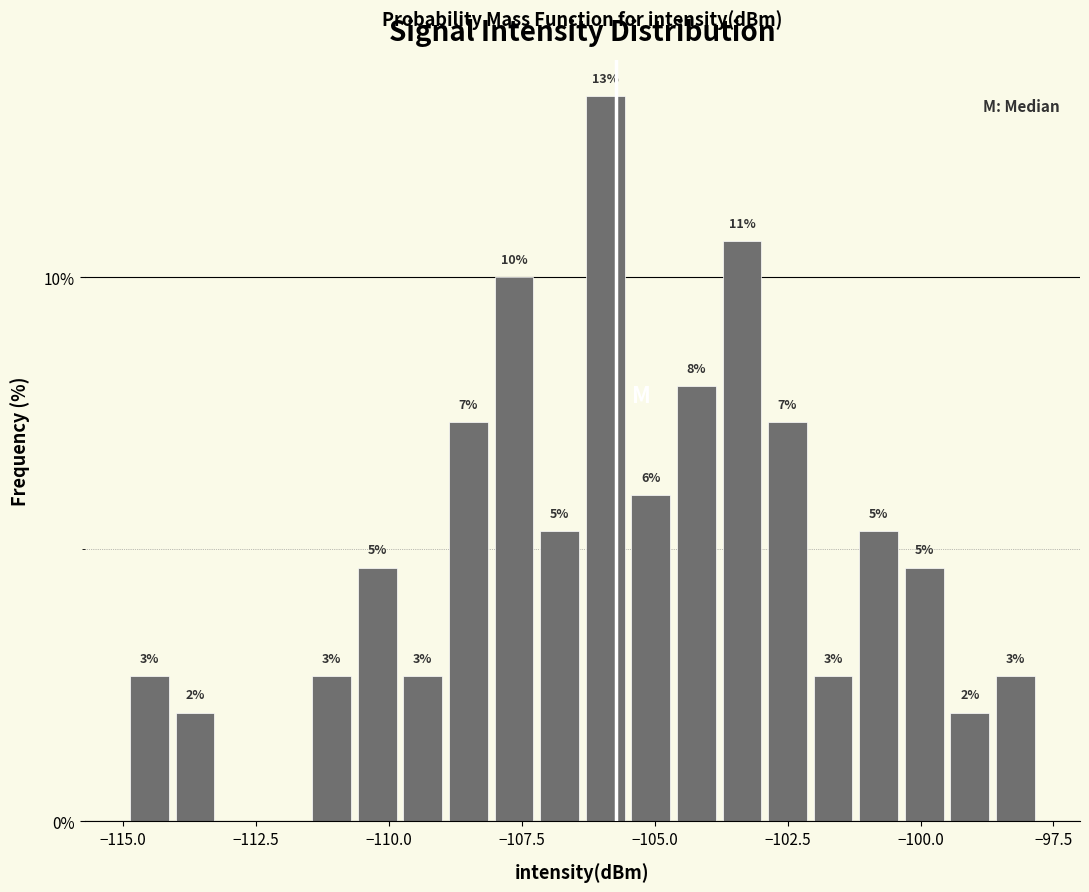

Read against the x-axis, roughly where is the centre of the tallest bar?

-106.0